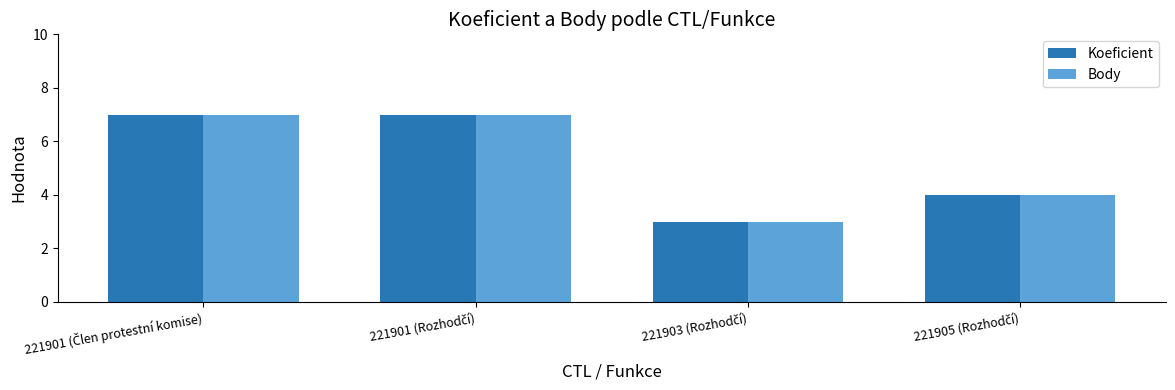

What is the difference between the second highest and minimum values in the Koeficient series?

4